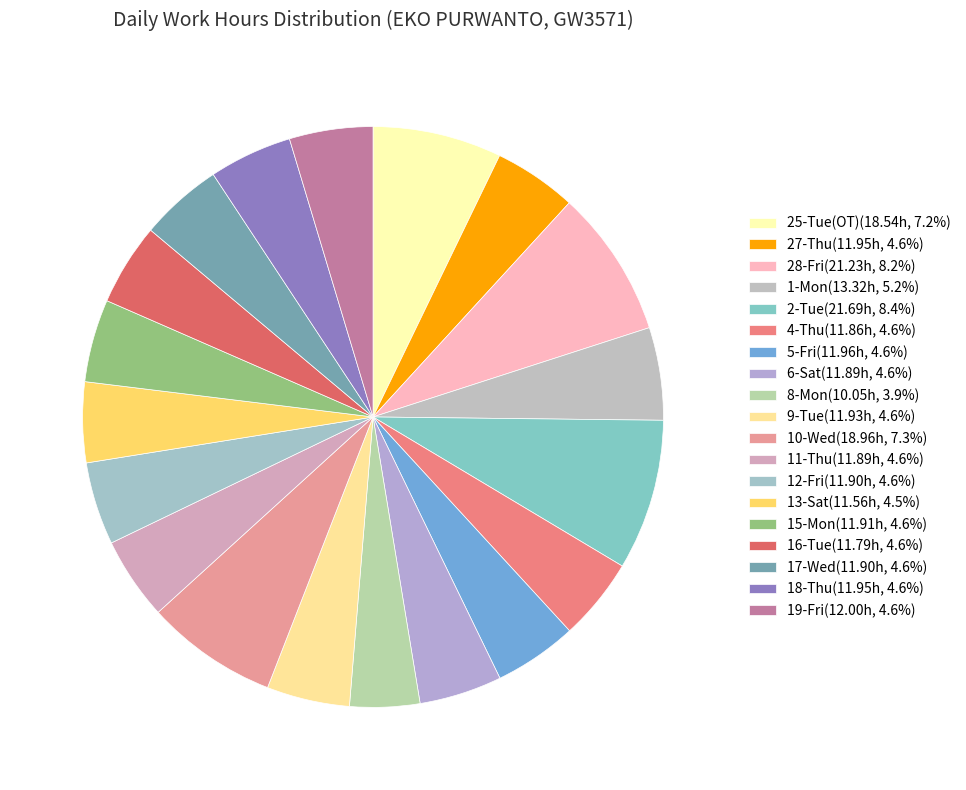

To the nearest percent, what percentage of the pie is 11-Thu?

5%